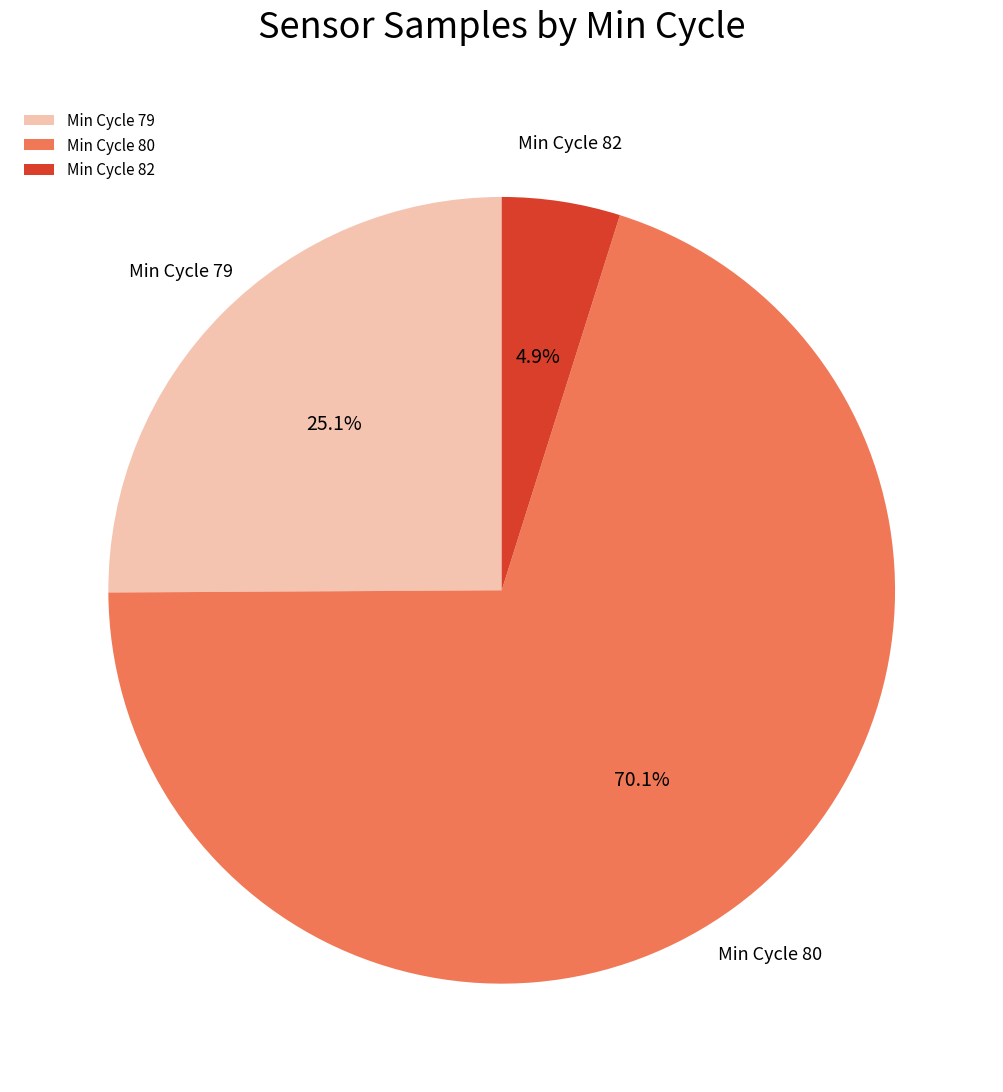

What portion of the pie excludes Min Cycle 79?

74.9%